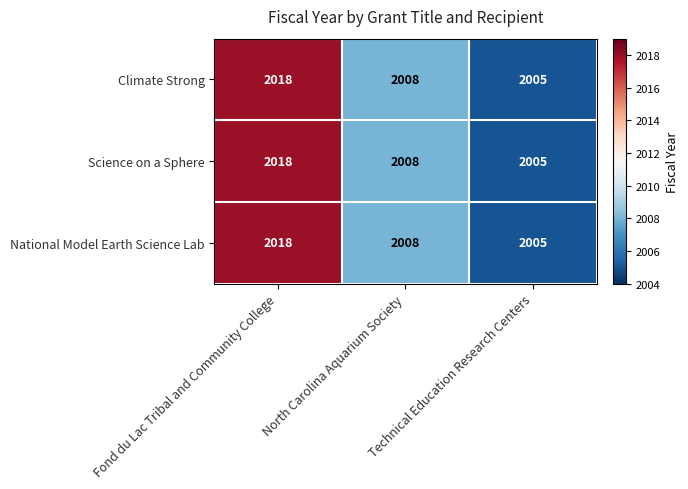

What is the greatest value displayed?

2018